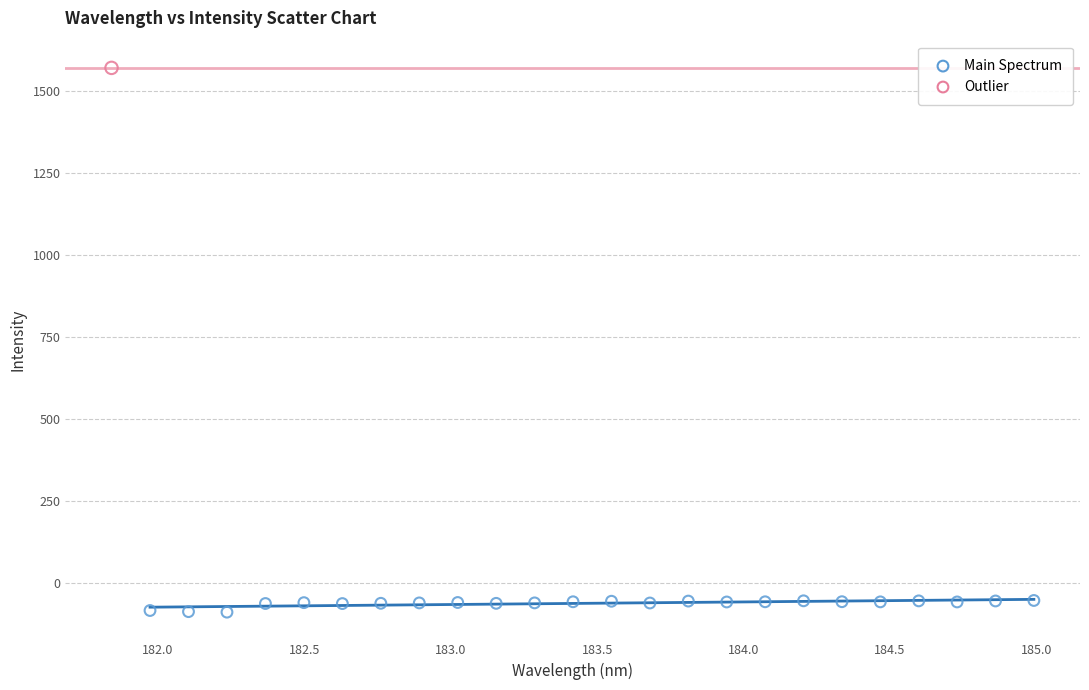

What are all the series names shown in the legend?

Main Spectrum, Outlier